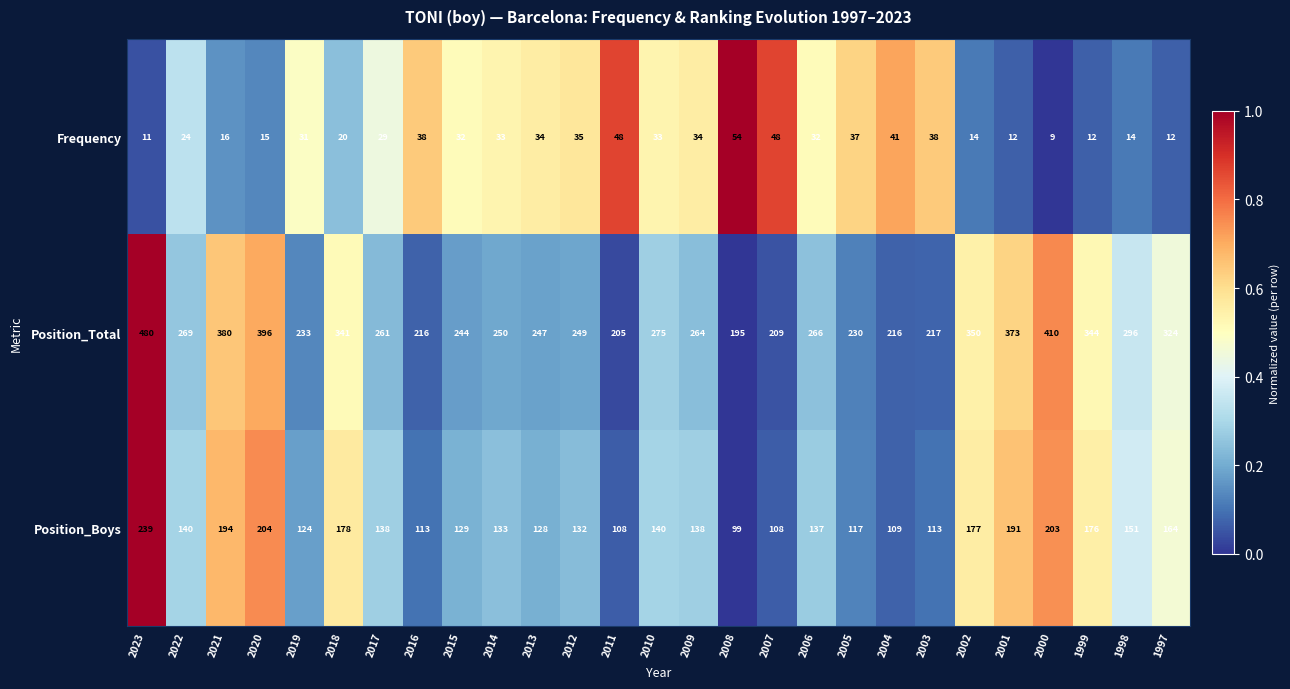

What is the total value across all series at 2010?

448